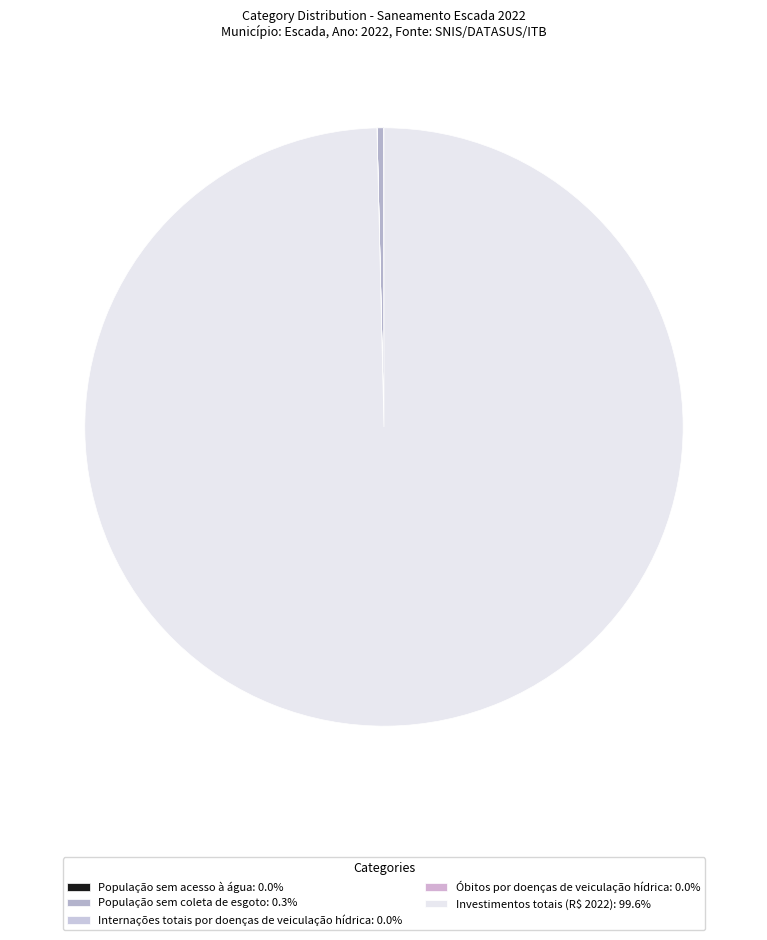

Between Investimentos totais (R$ 2022) and População sem acesso à água, which is larger?

Investimentos totais (R$ 2022)